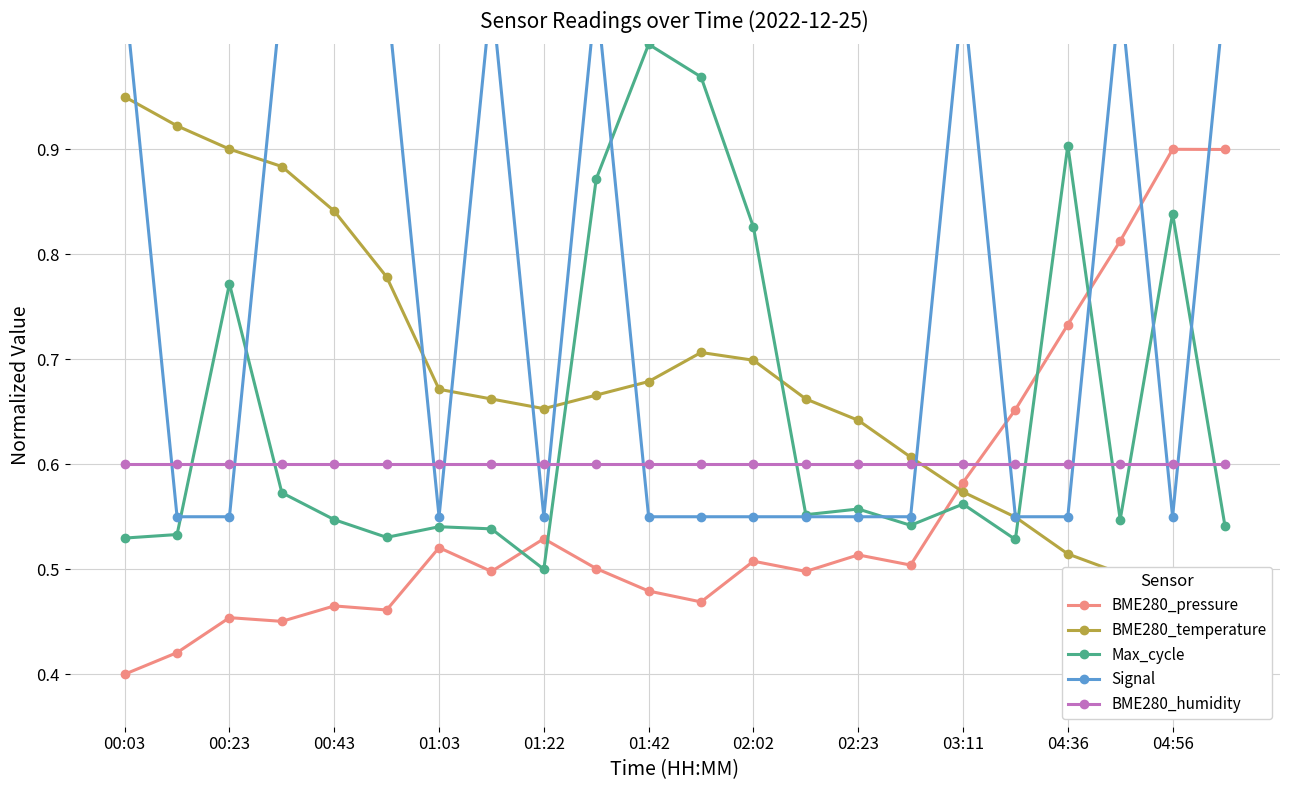

The Signal series shows 0.4 at 17. True or false?

False